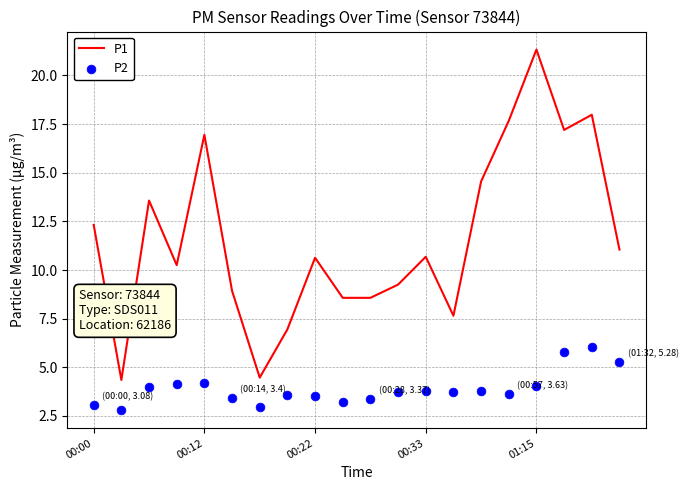

Where is P1 nearest to the value 12?

00:00